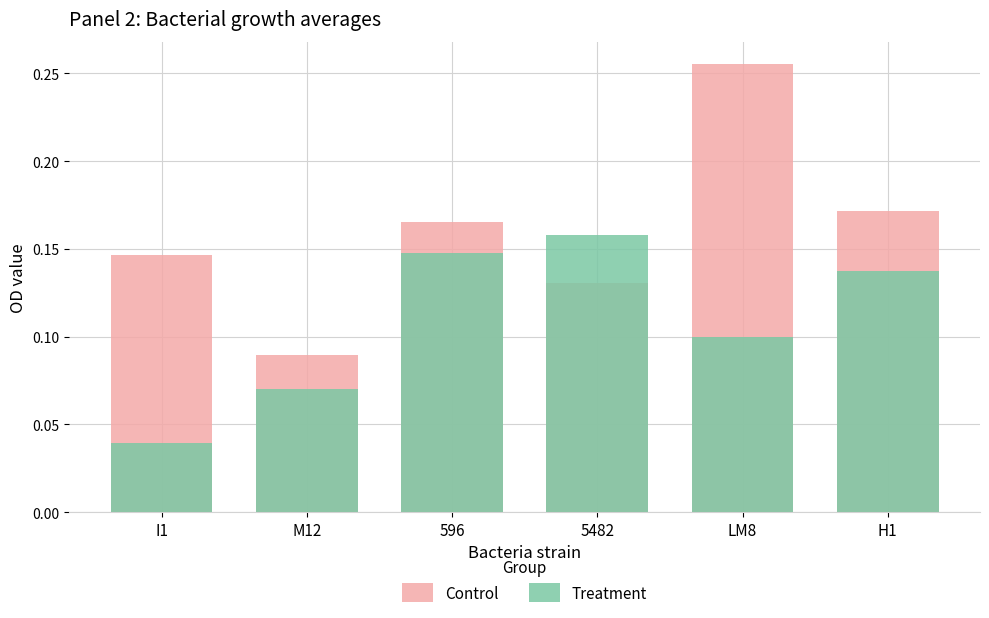

What is the difference between the maximum and minimum values in the Treatment series?

0.1